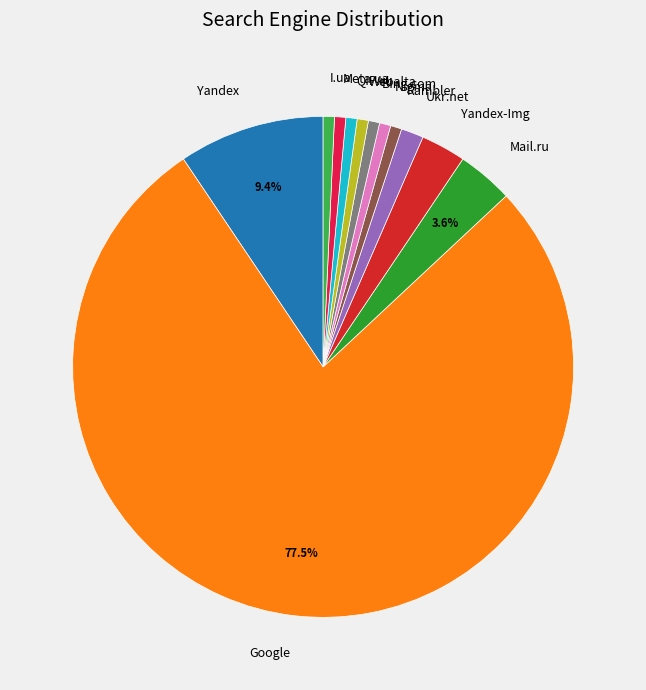

Is there any slice that represents more than half of the pie?

Yes